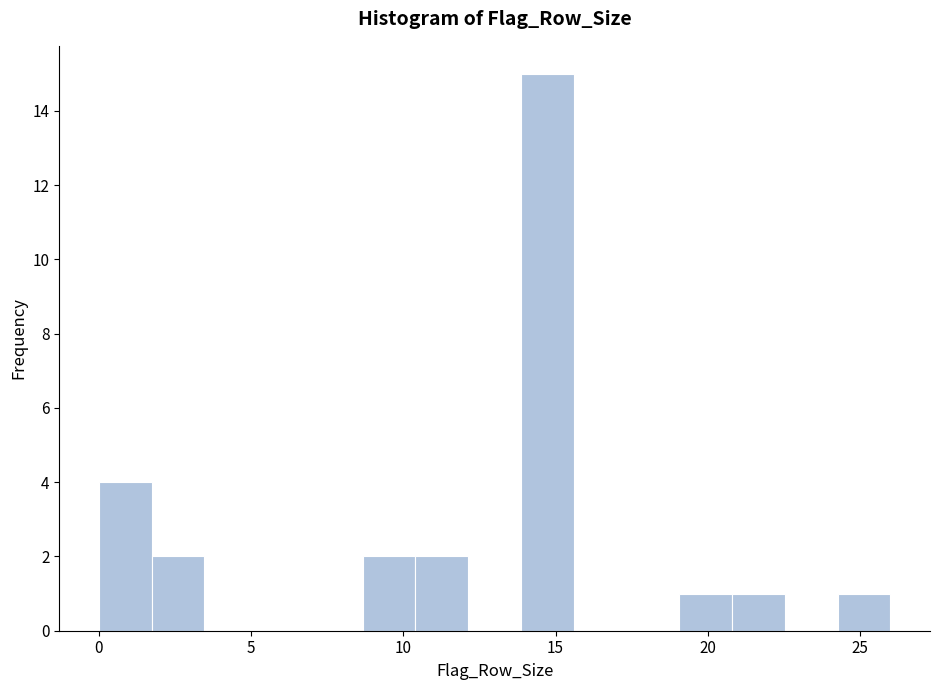

Read against the x-axis, roughly where is the centre of the tallest bar?

14.5